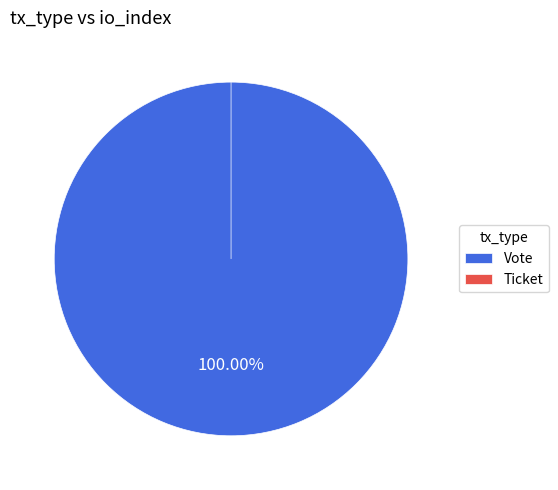

Count the number of slices in the pie.

2